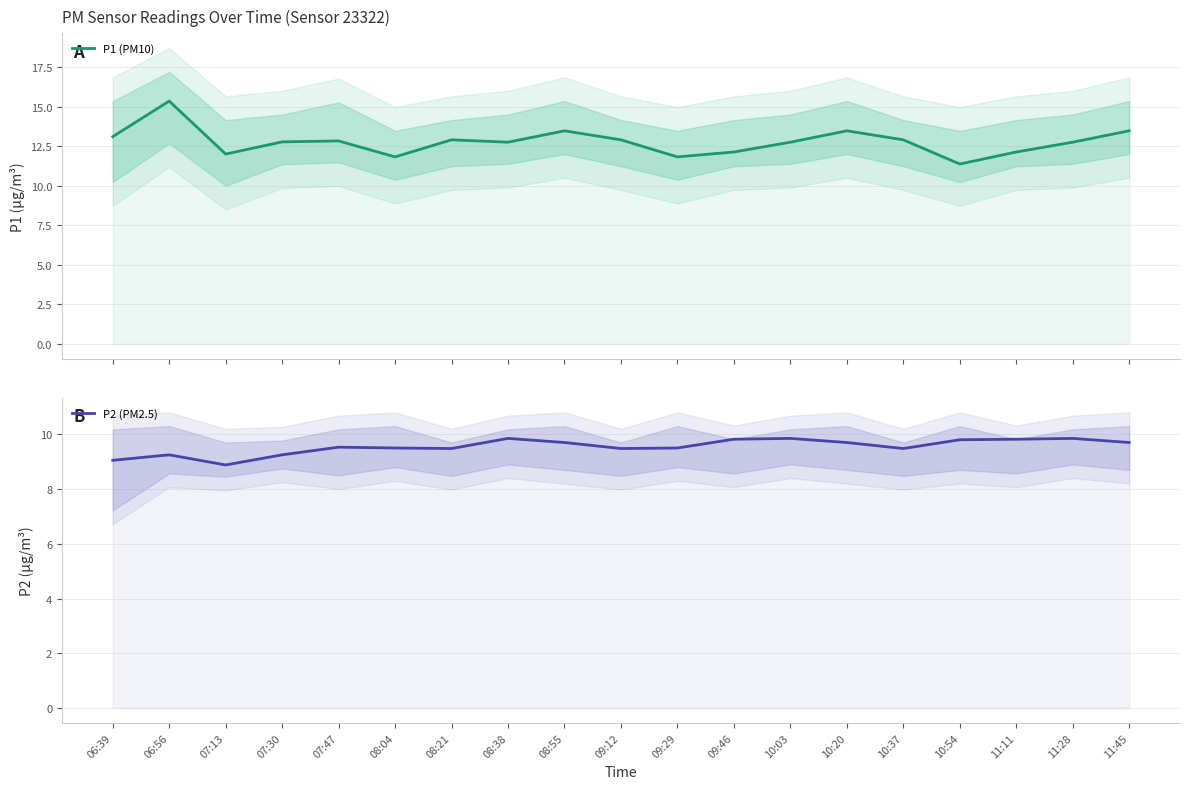

Which category has the highest value in the P2 (PM2.5) series?

08:38